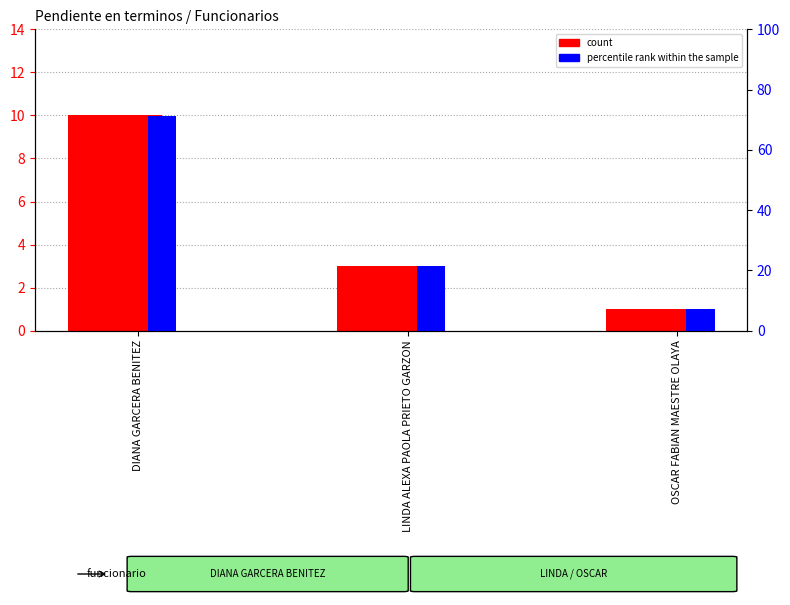

What value does the count series have at DIANA GARCERA BENITEZ?

10.0